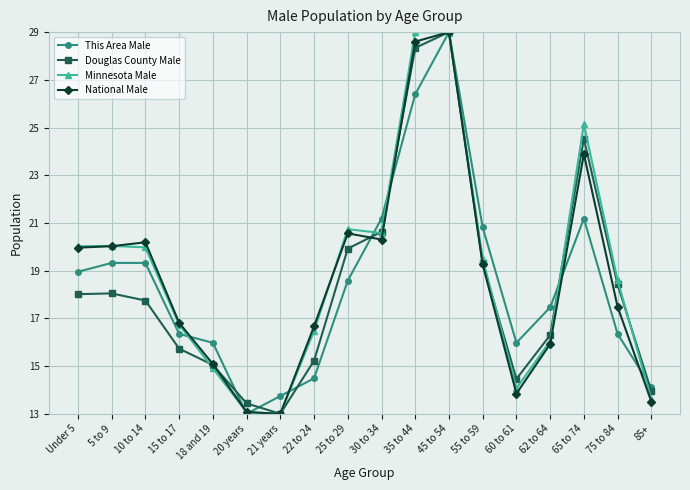

How many data points in This Area Male are above 18?

9